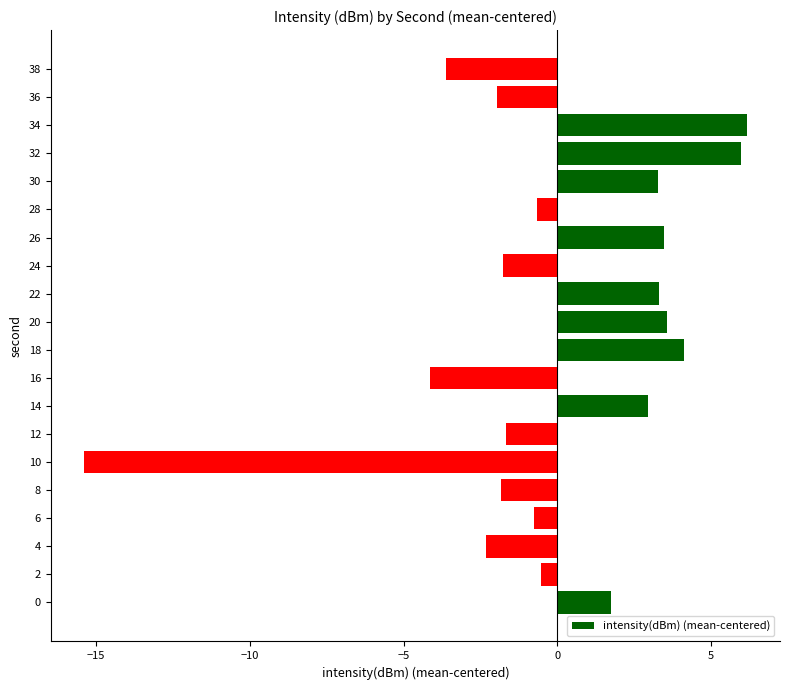

What is the change in value from 16 to 18?

+8.3